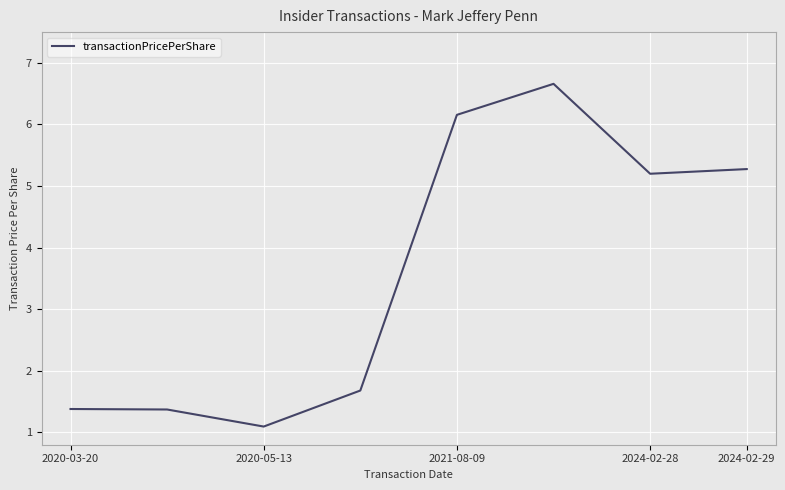

What is the maximum value shown in the chart?

6.7